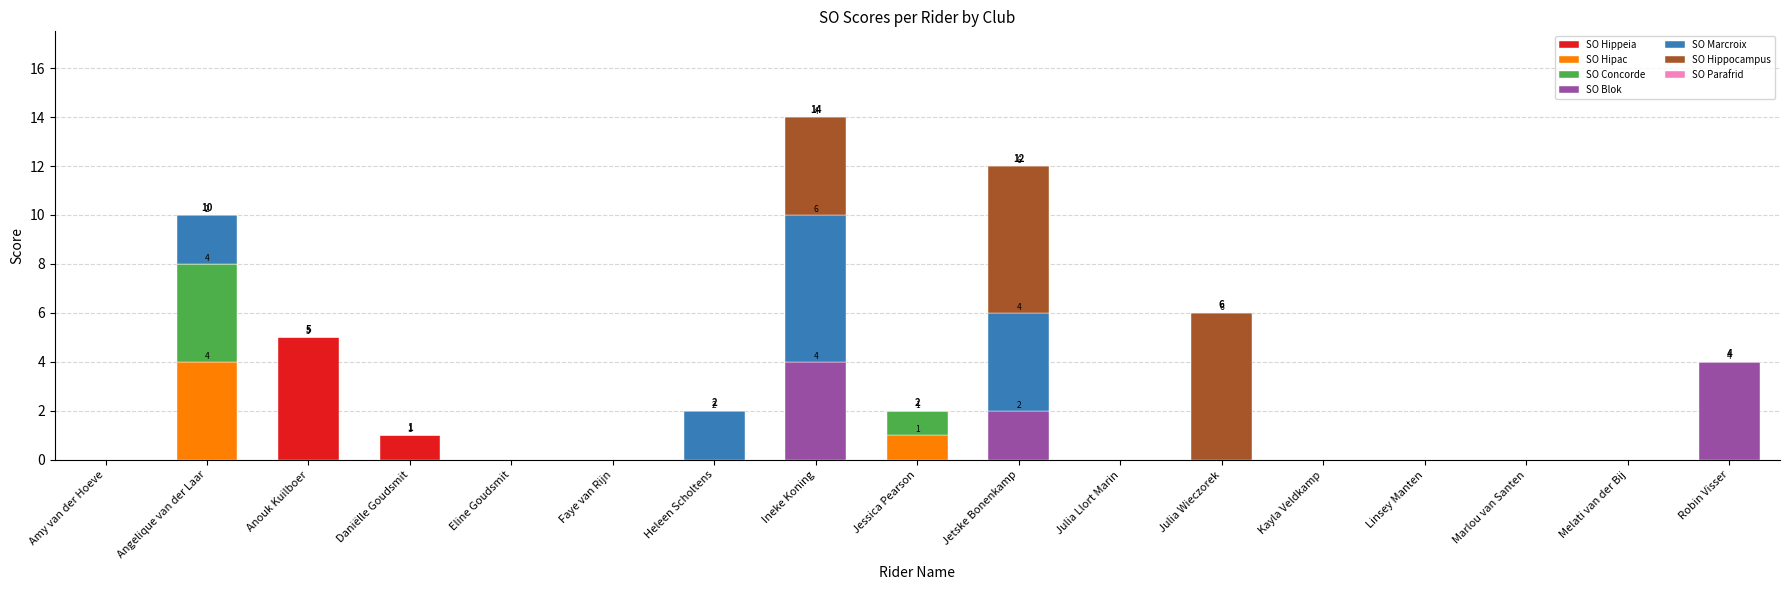

What is the total value across all series at Anouk Kuilboer?

5